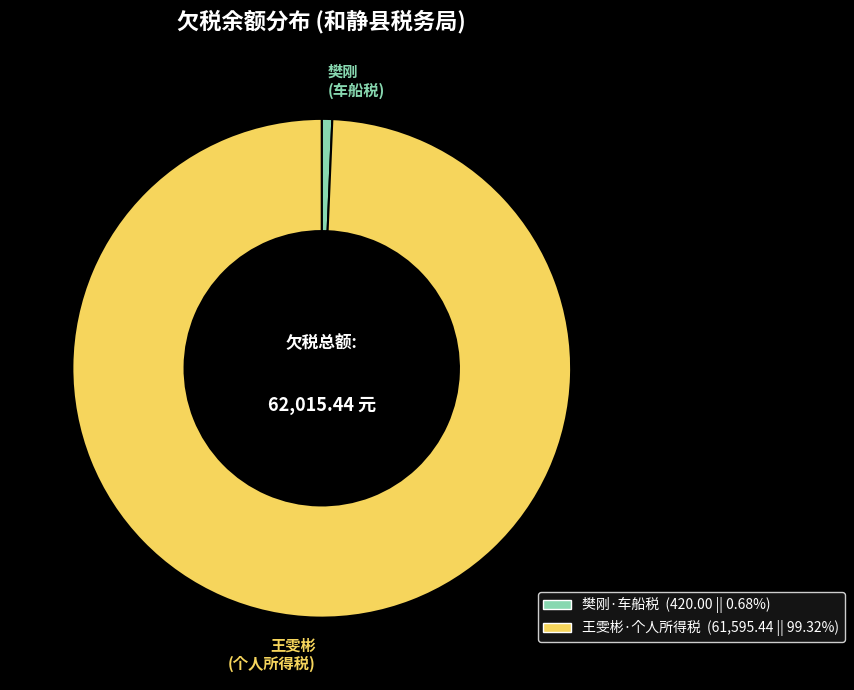

Count the number of slices in the pie.

2